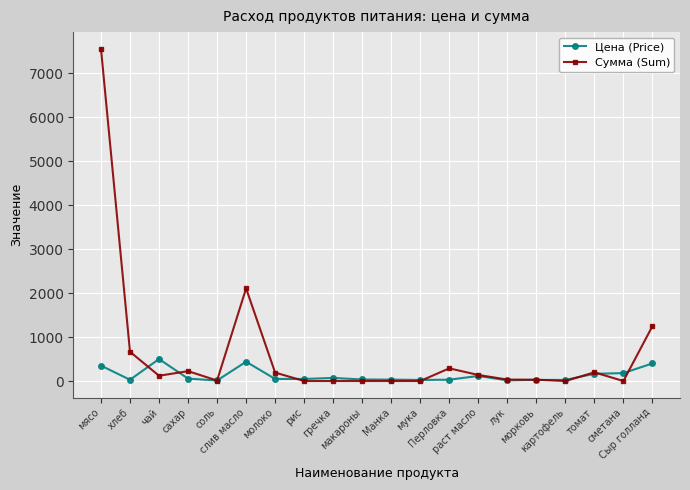

What is the difference between the maximum and minimum values in the Сумма (Sum) series?

7560.0